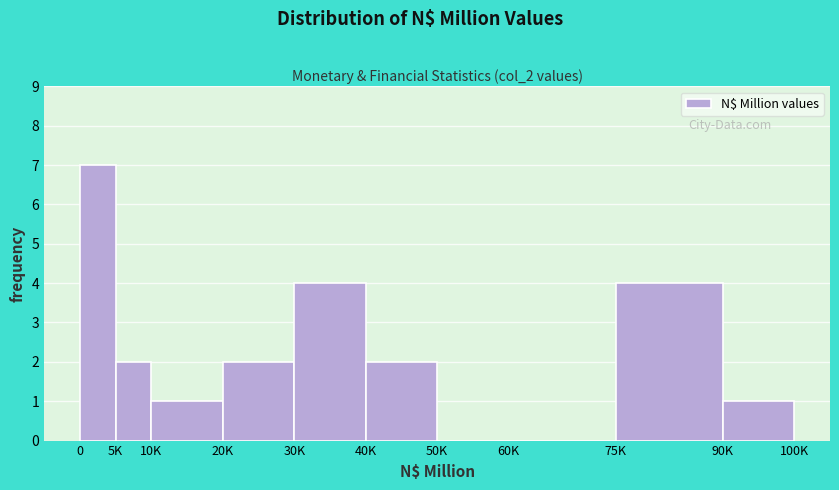

Reading left to right, extract all data points from this chart.

0=7	5K=2	10K=1	20K=2	30K=4	40K=2	50K=0	60K=0	75K=4	90K=1